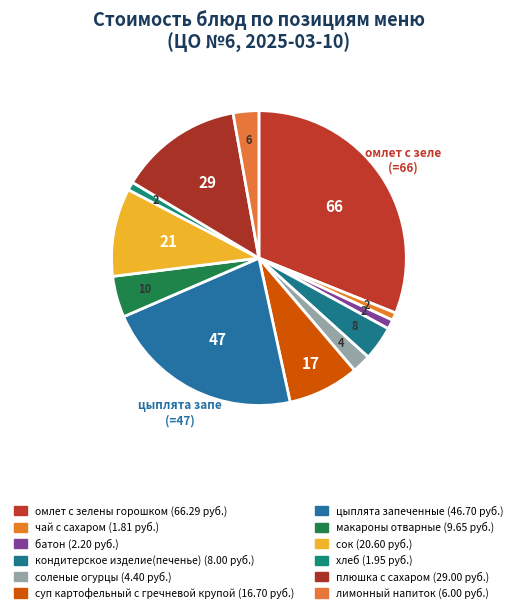

What percentage do батон and кондитерское изделие(печенье) together represent?

4.8%